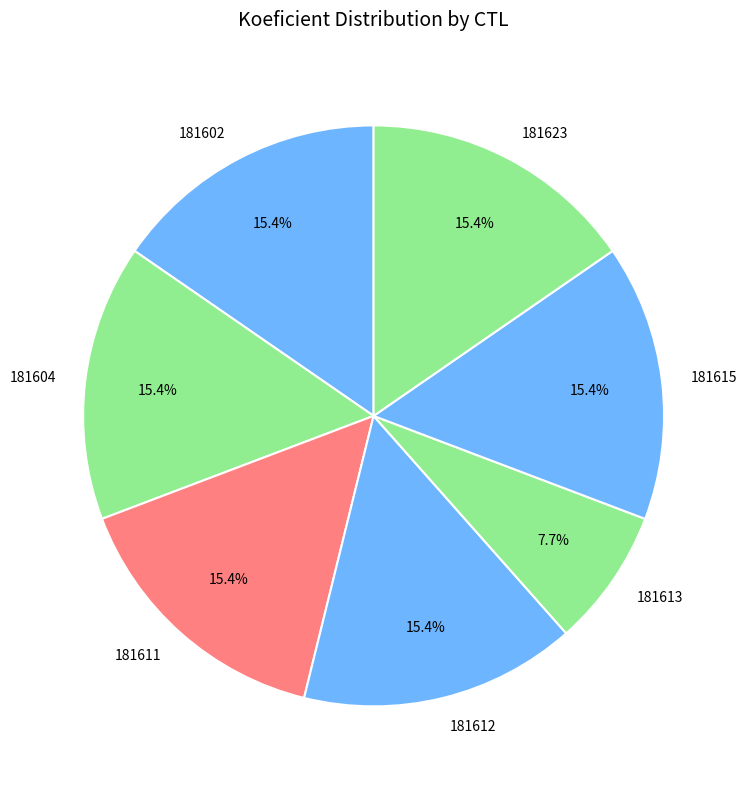

Is it true that 181612 is 15% of the pie?

True